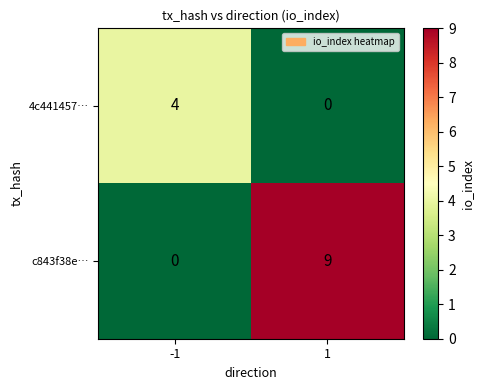

Which series has the largest range (max minus min)?

c843f38e…